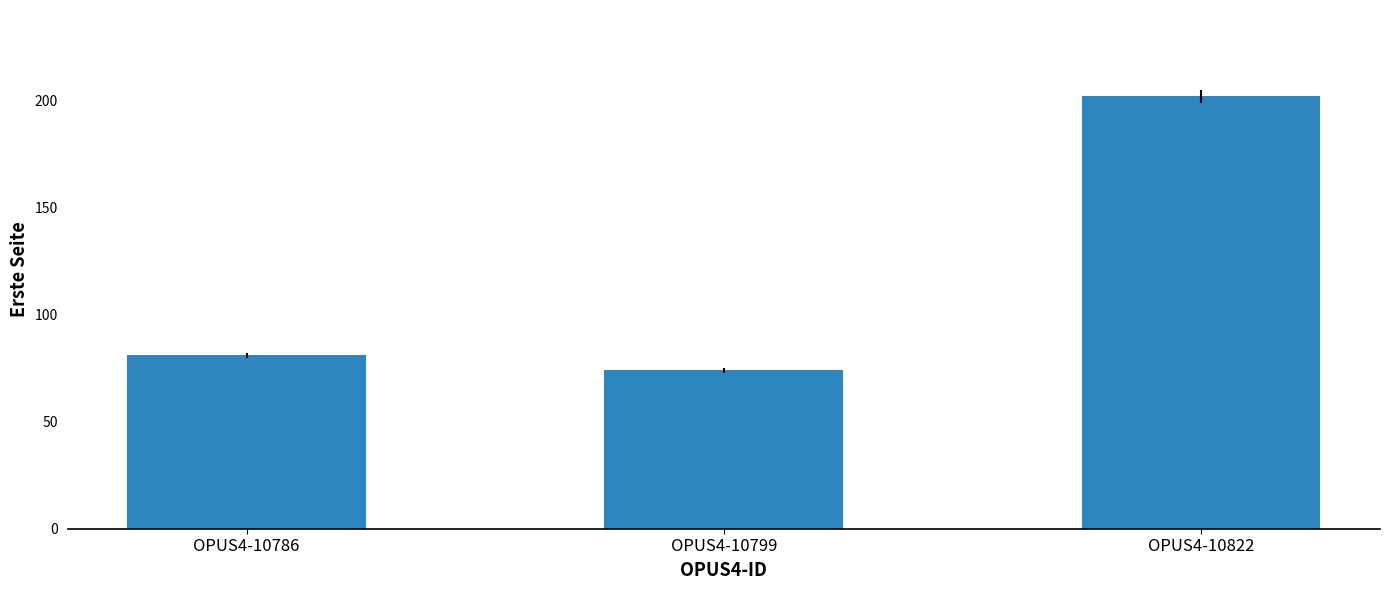

What is the difference between the second highest and minimum values?

7